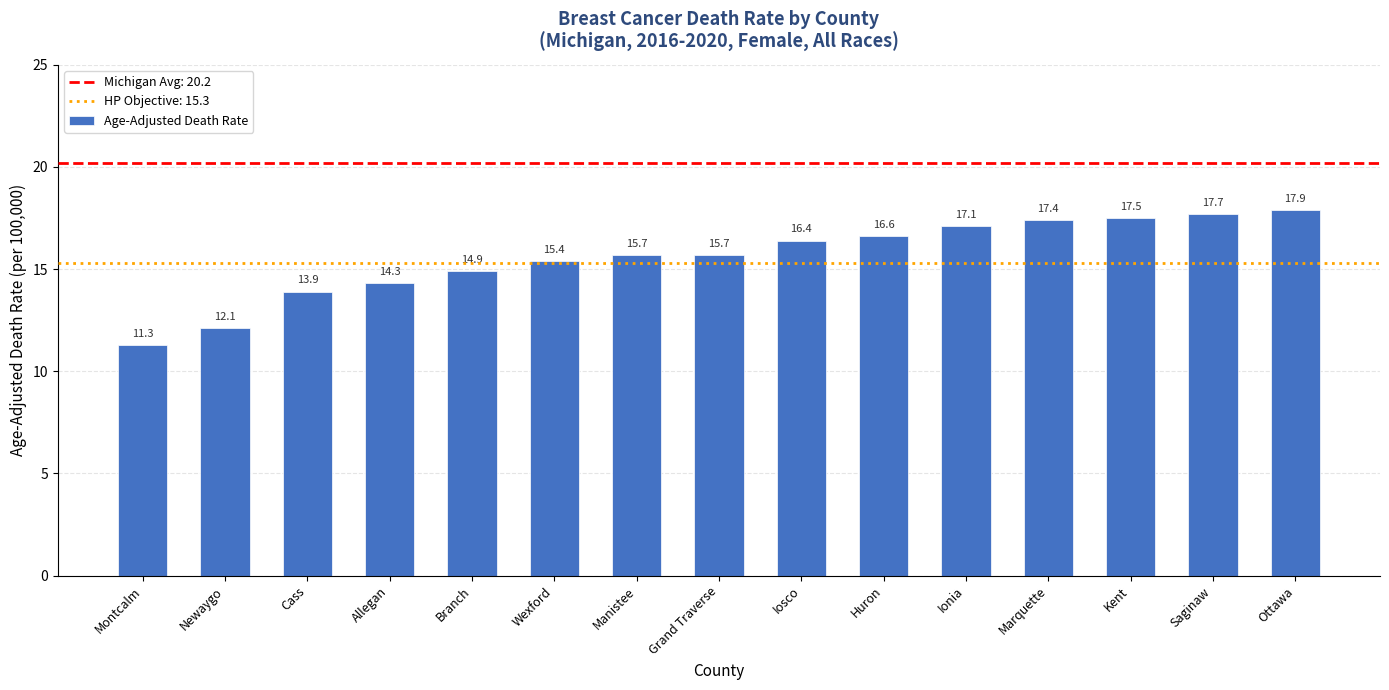

Is it true that the value at Huron is 16.6?

True